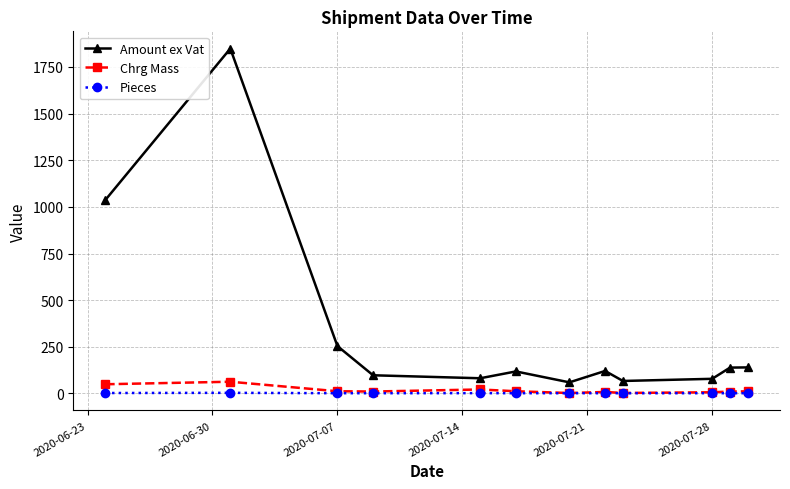

What is the value of the Amount ex Vat point at the 7th from the left?

59.2